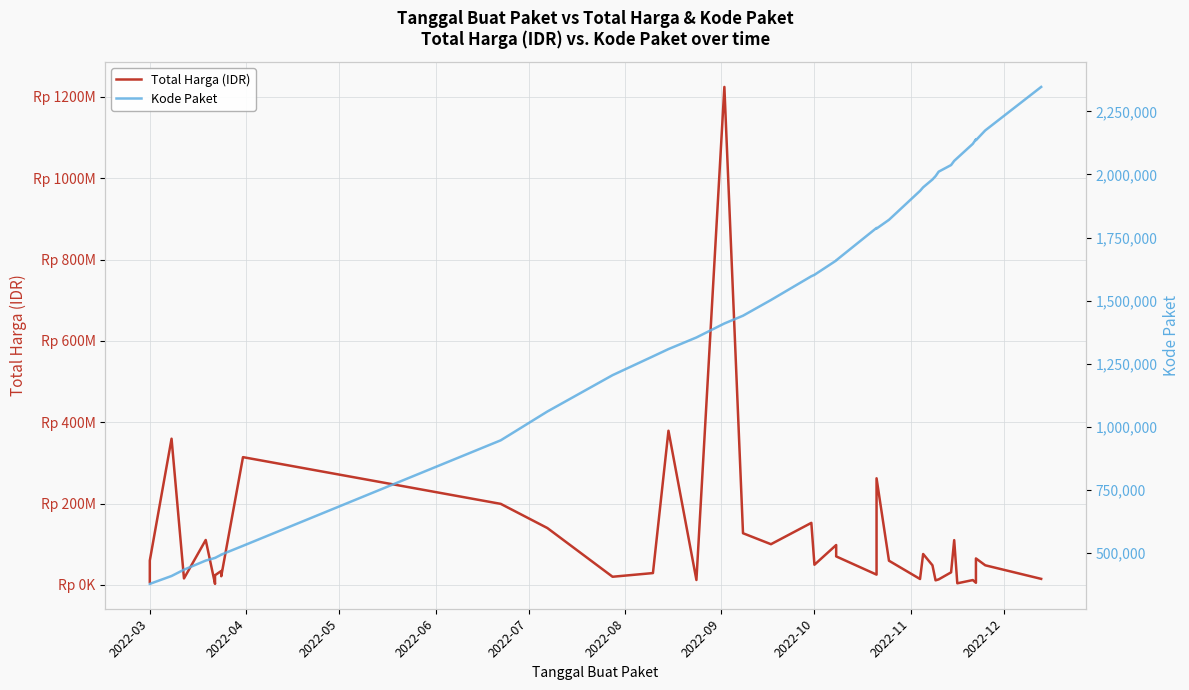

Reading left to right, transcribe all the data shown in this chart.

Total Harga (IDR): 6936000	59935000	359500000	15787200	110389990	2395750	23680800	34132505	27720000	21231000	314121780	199200000	139800000	19950000	29000000	379075000	12000000	1224682000	127000000	100000000	152477000	49478000	98000000	70000000	25200000	262118150	59375000	14400000	75920000	48140000	11100000	13442000	30800000	110000000	3825000	11800000	5093000	65000000	48140000	14750000
Kode Paket: 378630	378667	409855	434878	470979	481472	481528	494126	494315	494589	529386	947278	1061266	1205257	1279649	1308563	1354517	1409947	1440709	1502912	1597005	1602603	1659185	1659934	1788370	1785781	1820441	1935089	1949122	1980186	1993460	2011140	2037404	2053931	2065183	2121450	2139573	2135660	2174549	2346755